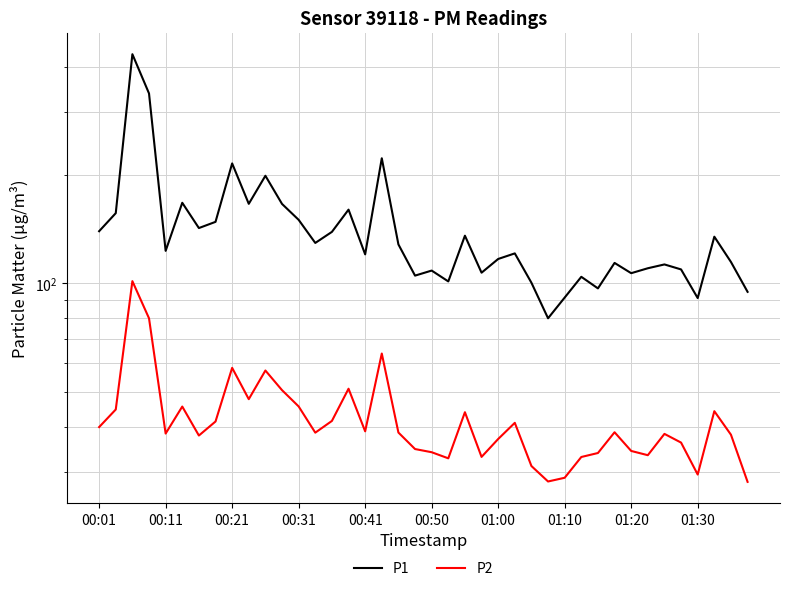

True or false: P1 and P2 intersect in this chart.

False